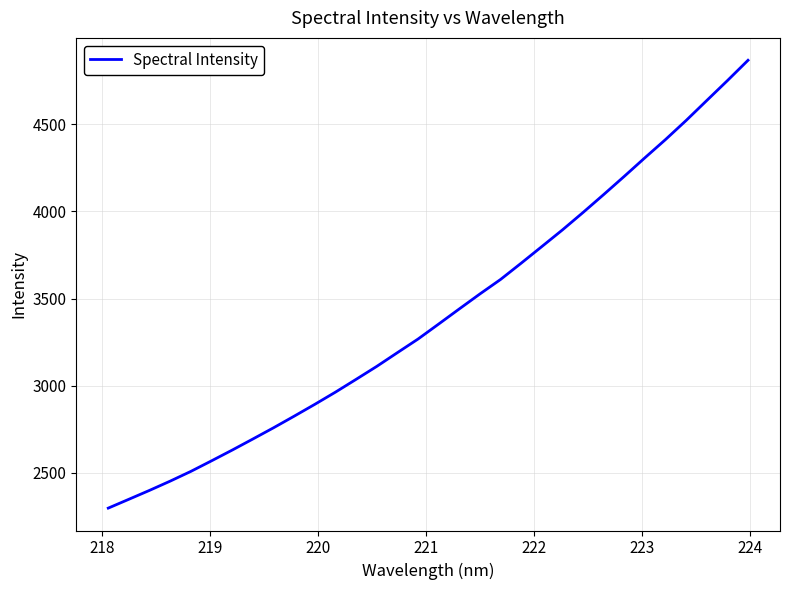

What is the smallest value displayed?

2296.8